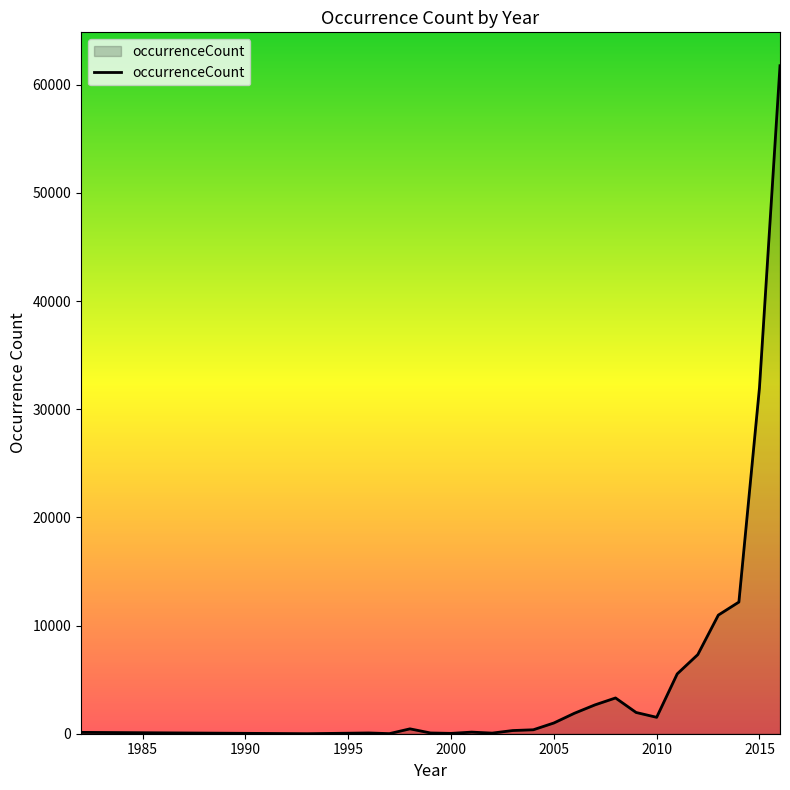

What is the greatest value displayed?

61752